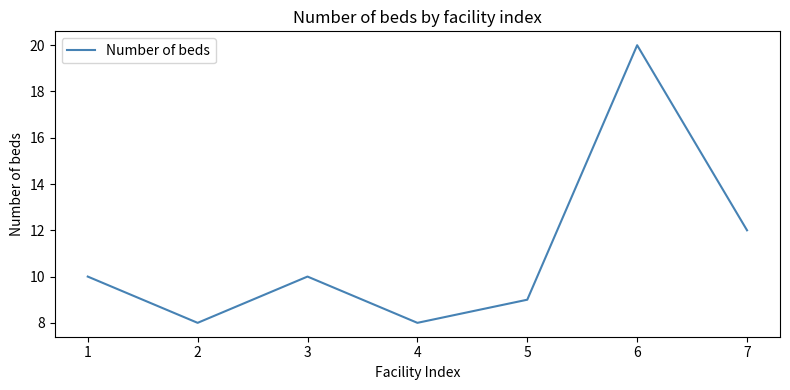

Reading right to left, extract all data points from this chart.

12	20	9	8	10	8	10